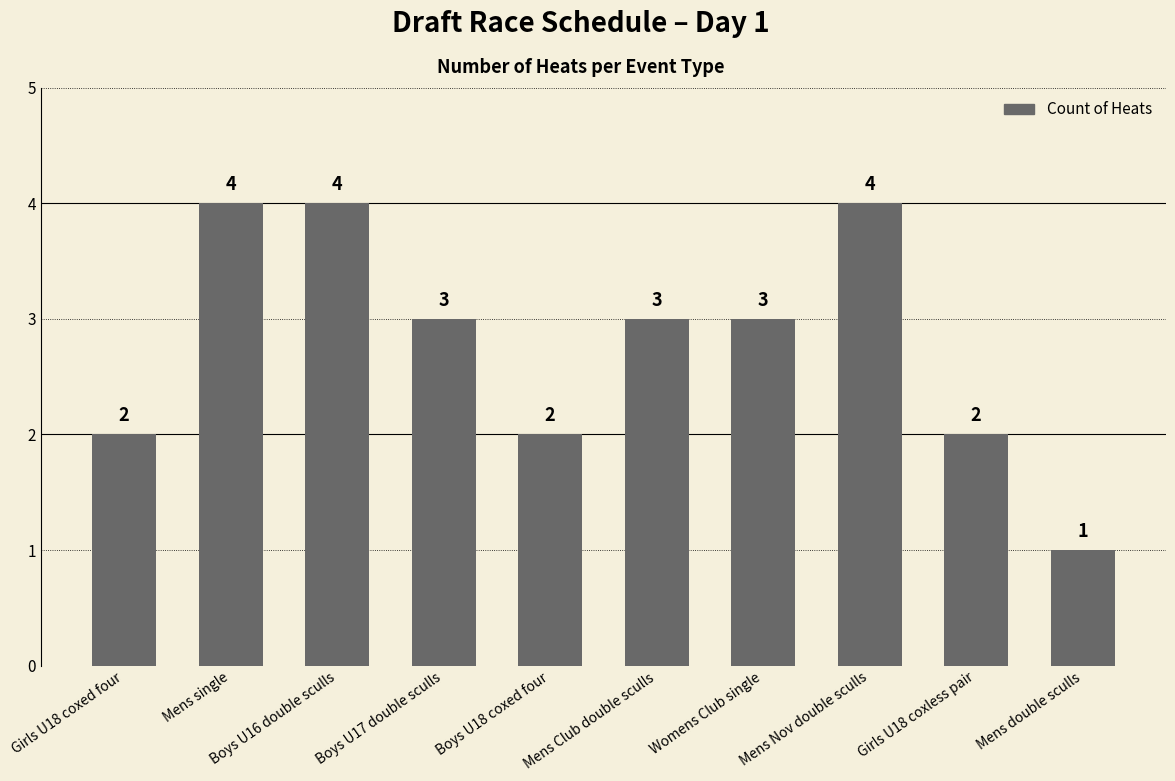

What is the greatest value displayed?

4